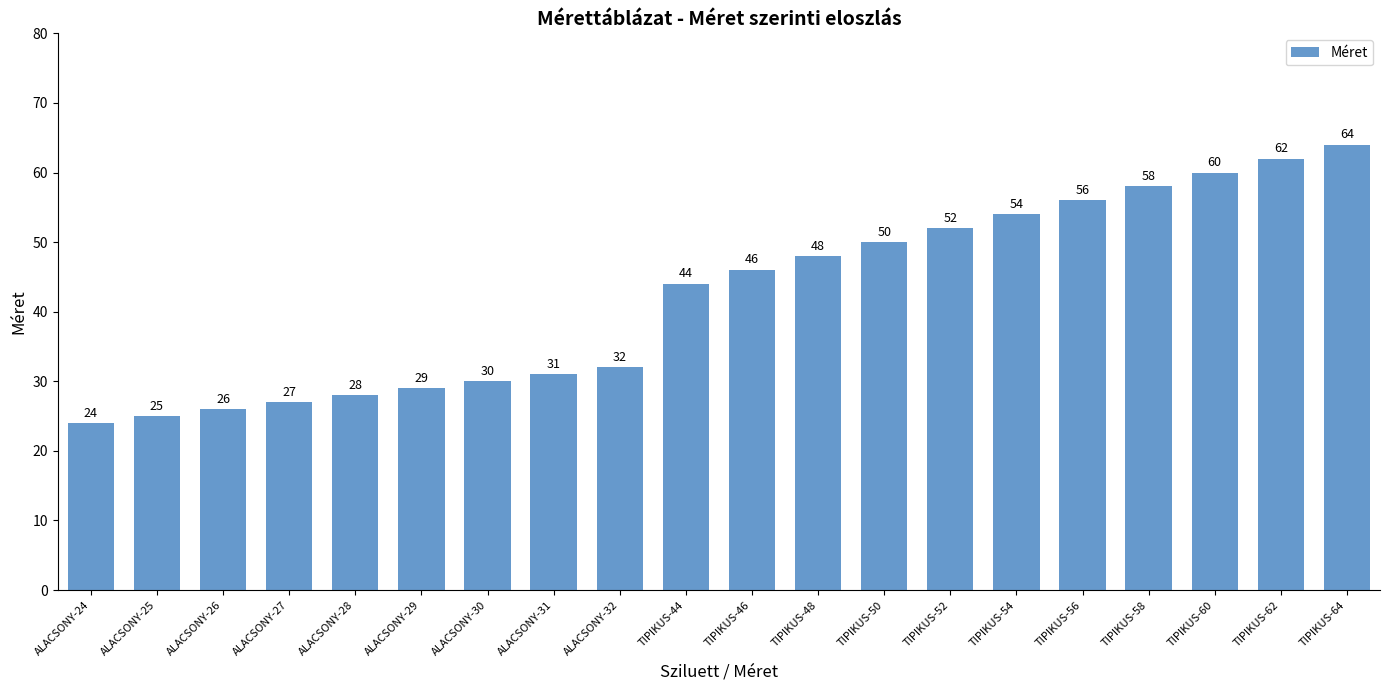

What is the label of the 5th bar from the left?

ALACSONY-28